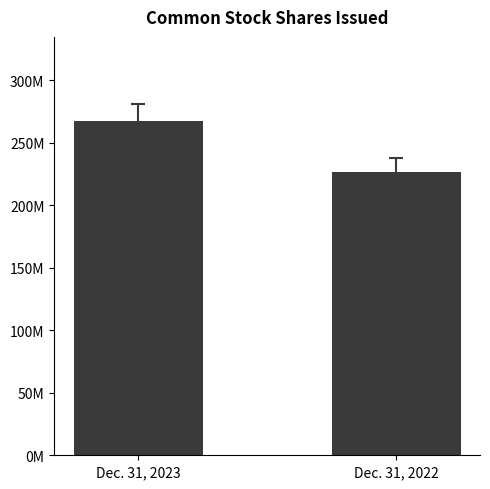

The chart shows a value of 267744000 at Dec. 31, 2023. True or false?

True